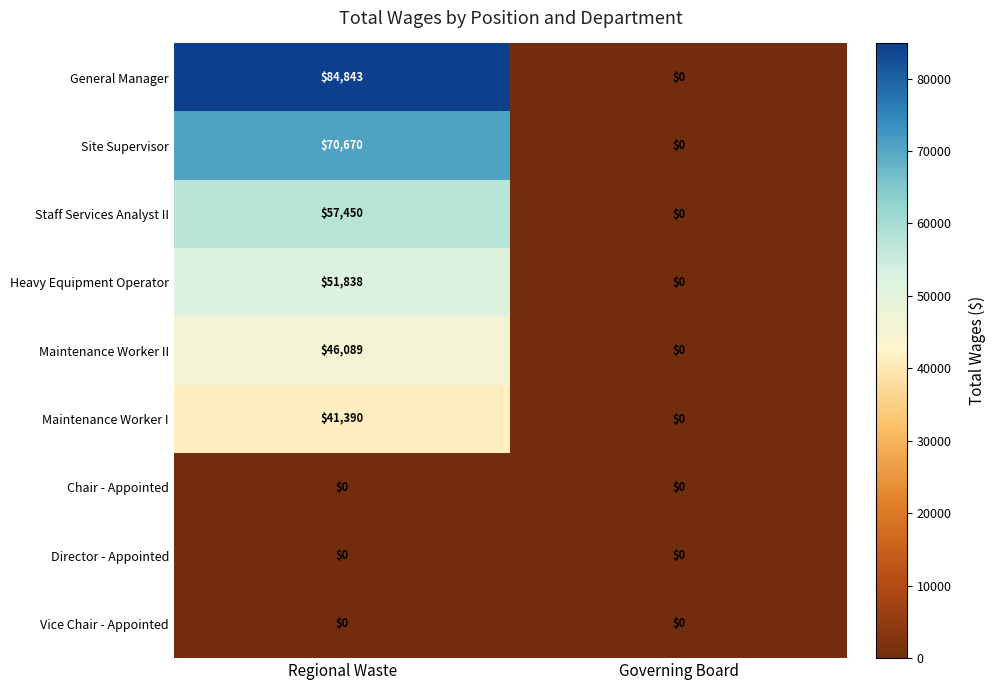

At how many categories does at least one series exceed 5298?

1